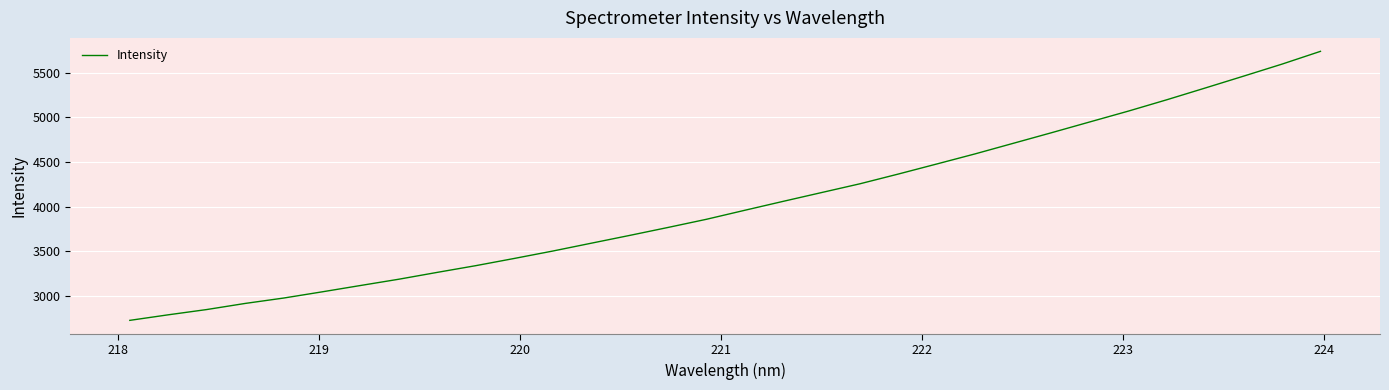

What is the greatest value displayed?

5737.9